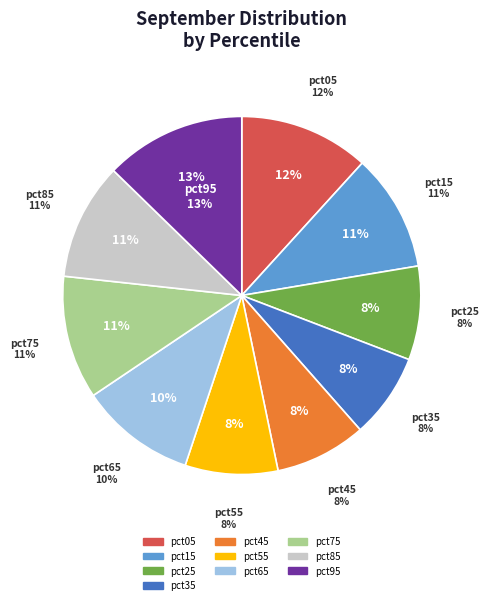

Does pct75 represent more than half of the total?

No